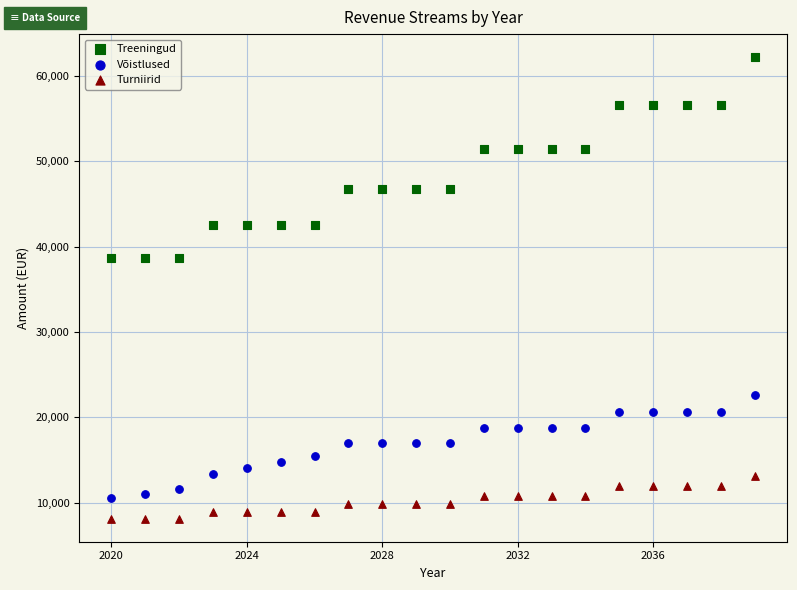

Which series reaches the minimum Y coordinate?

Turniirid